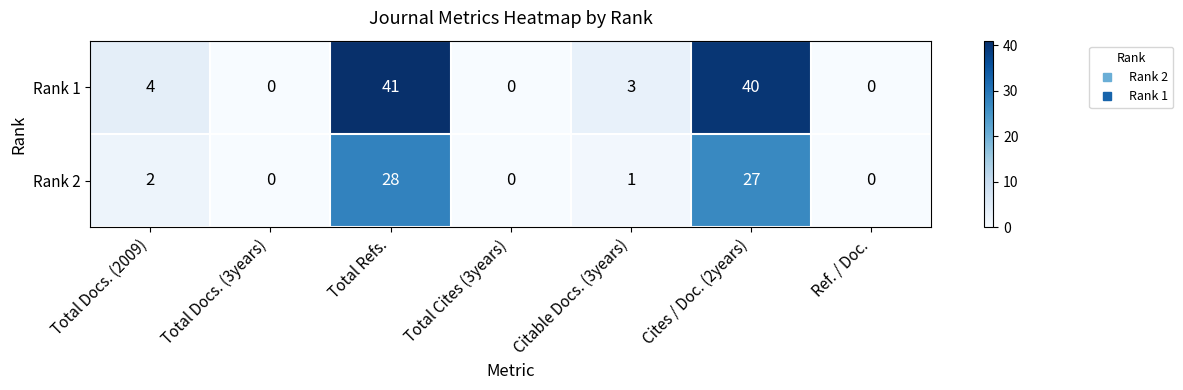

Is it true that Rank 2 equals 2 at Total Docs. (2009)?

True